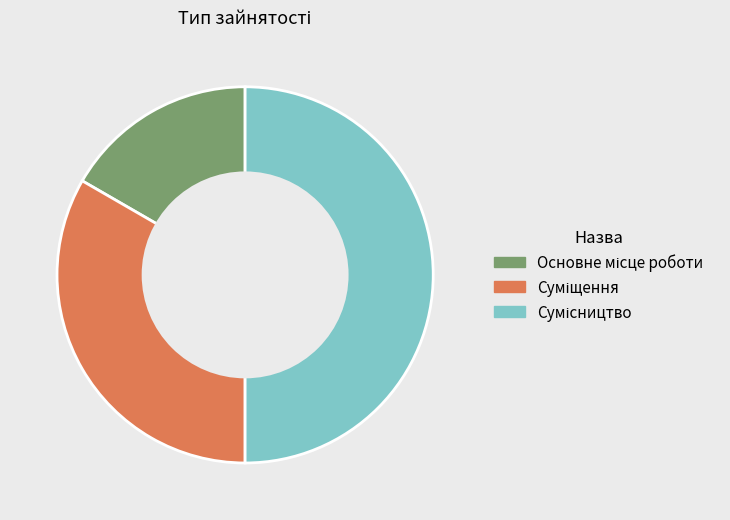

Rank the categories by value from highest to lowest.

Сумісництво, Суміщення, Основне місце роботи